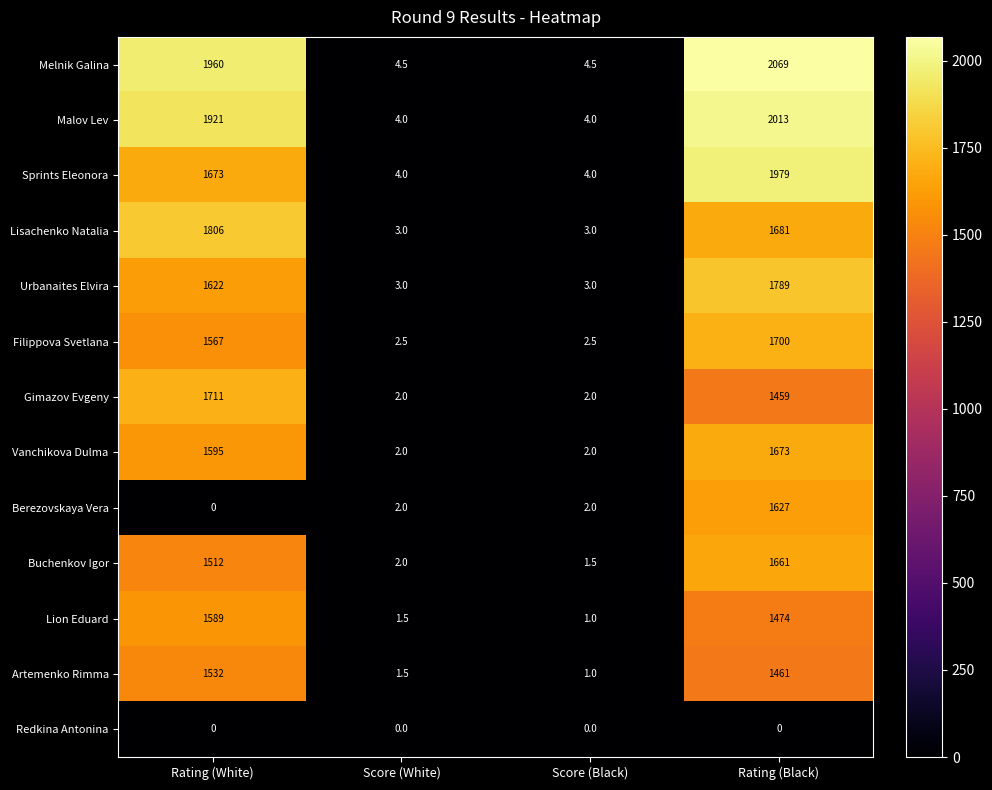

Between Rating (White) and Score (White), which series saw the biggest shift?

Melnik Galina